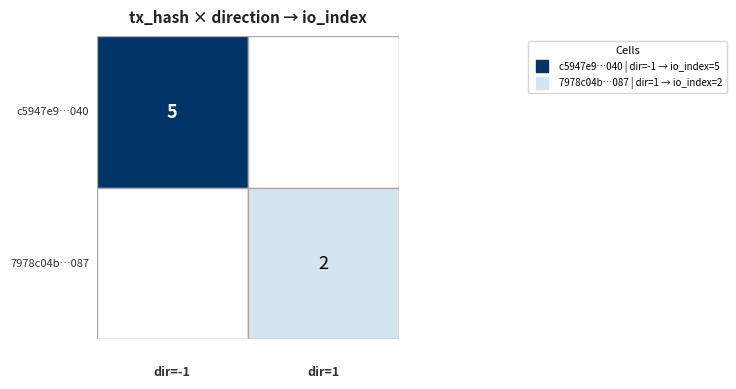

At how many categories does at least one series exceed 0?

2